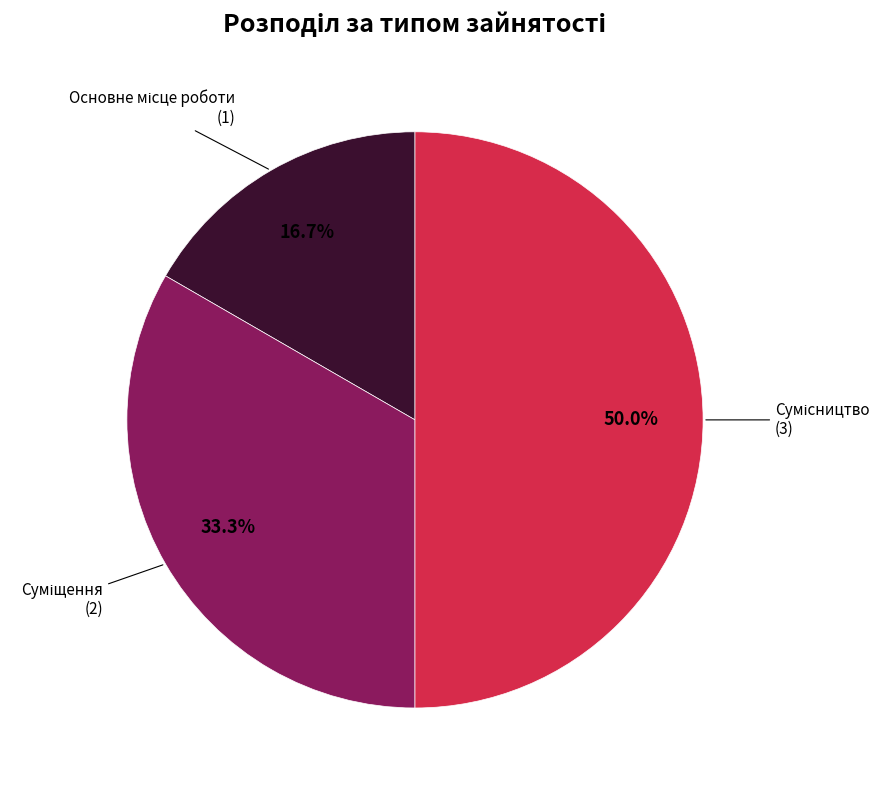

To the nearest percent, what is the difference between the largest and smallest slice percentages?

33%